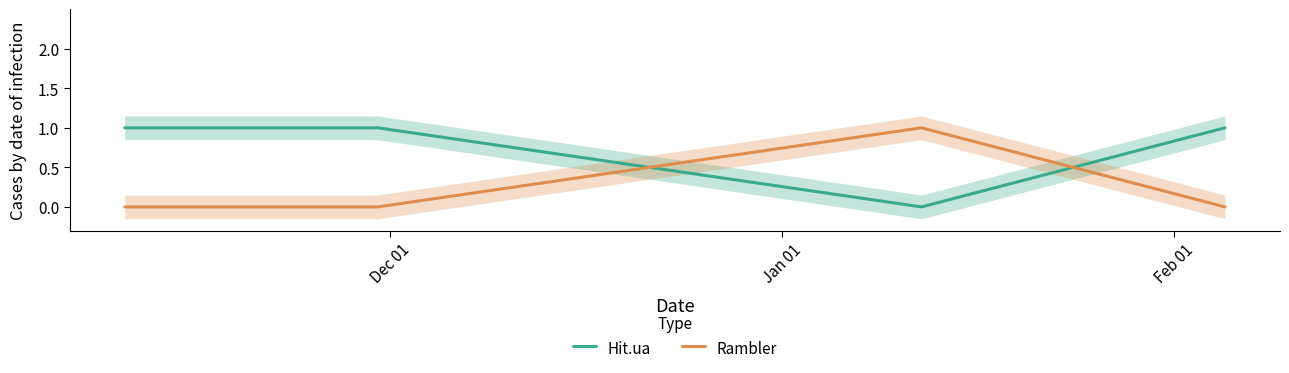

What is the sum of all Rambler values?

1